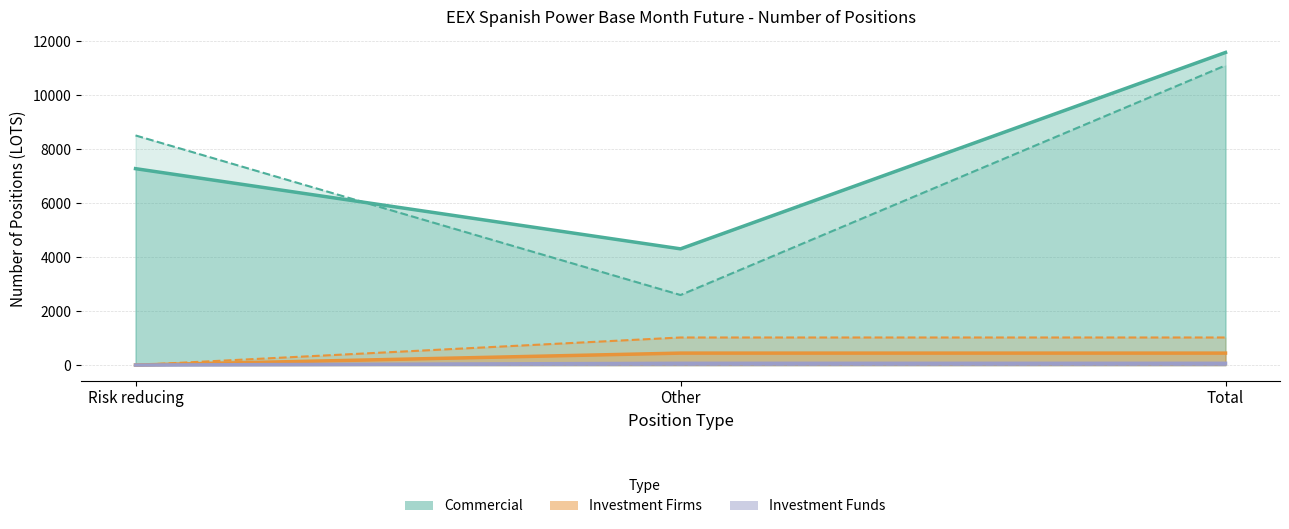

Where is Investment Firms Long nearest to the value 221?

Risk reducing